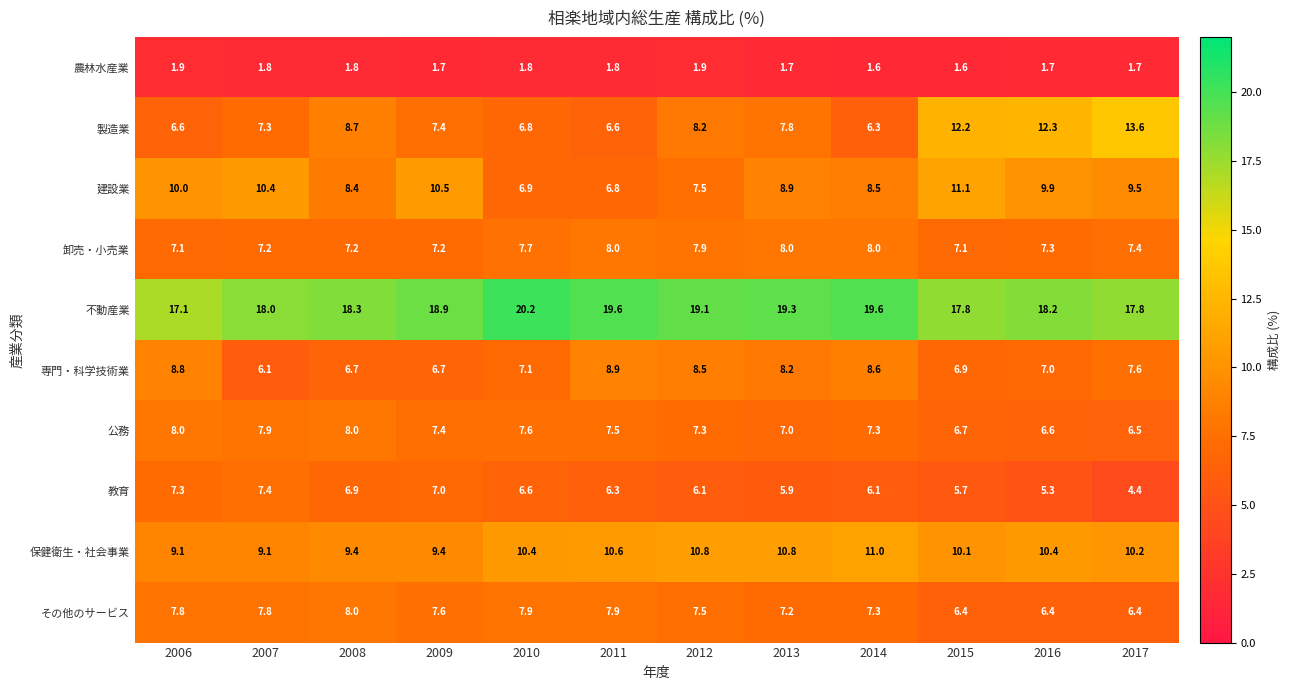

List the labels in order of 建設業 value, smallest first.

2011, 2010, 2012, 2008, 2014, 2013, 2017, 2016, 2006, 2007, 2009, 2015